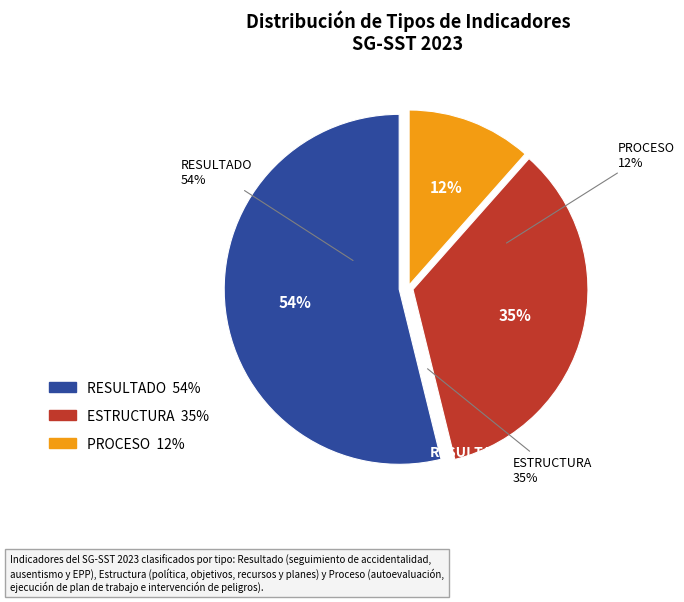

Count the number of slices in the pie.

3